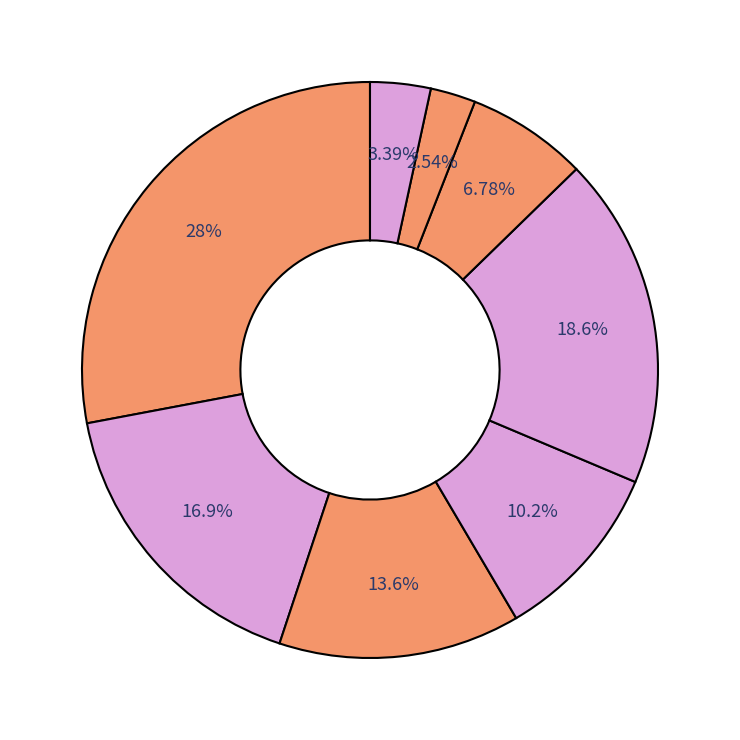

How many segments does this pie chart have?

8